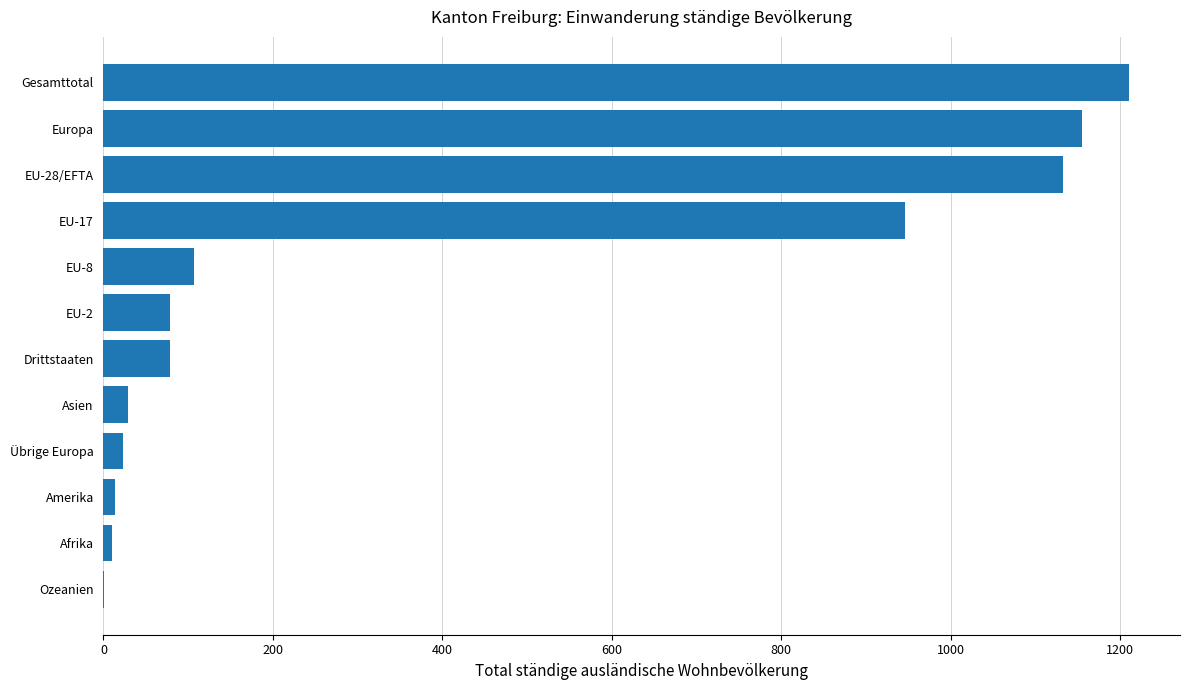

At which label is the value closest to 605?

EU-17